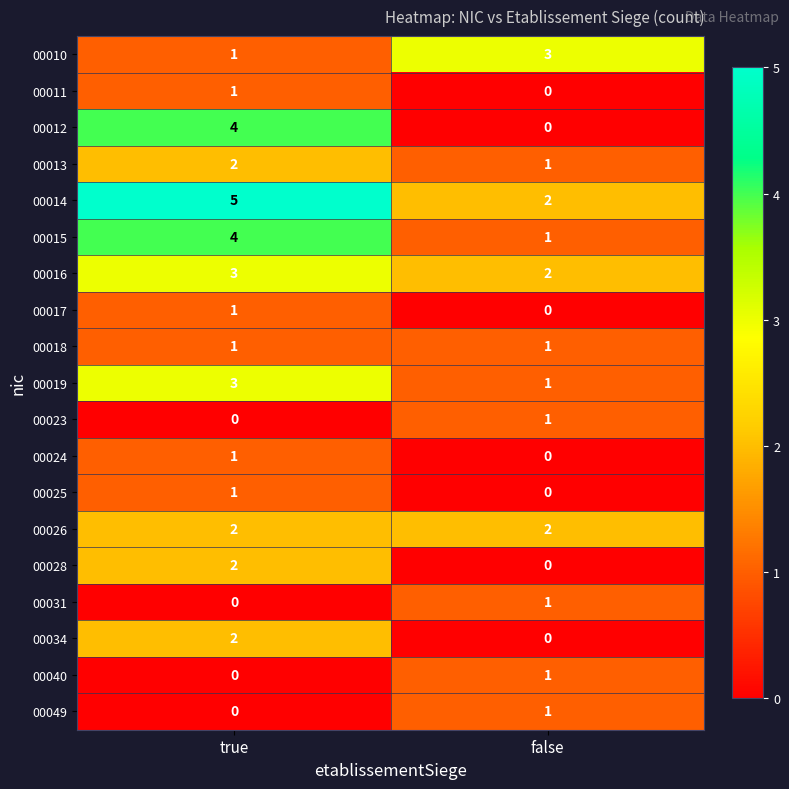

What is the total value across all series at false?

17